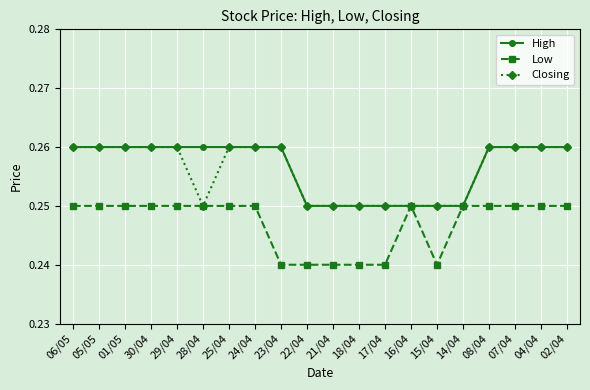

What position from the right is 01/05?

18